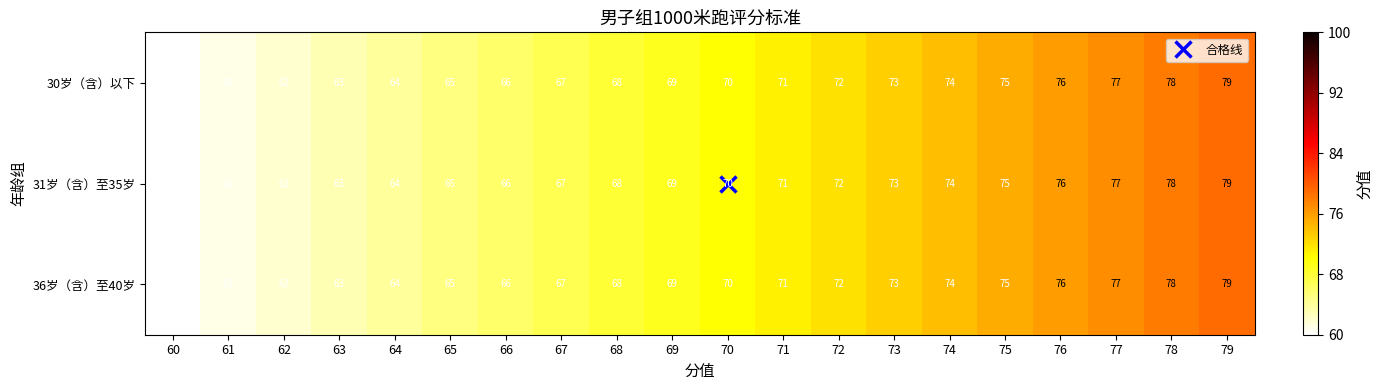

What is the sum of the 30岁（含）以下 values at 79 and 74?

153